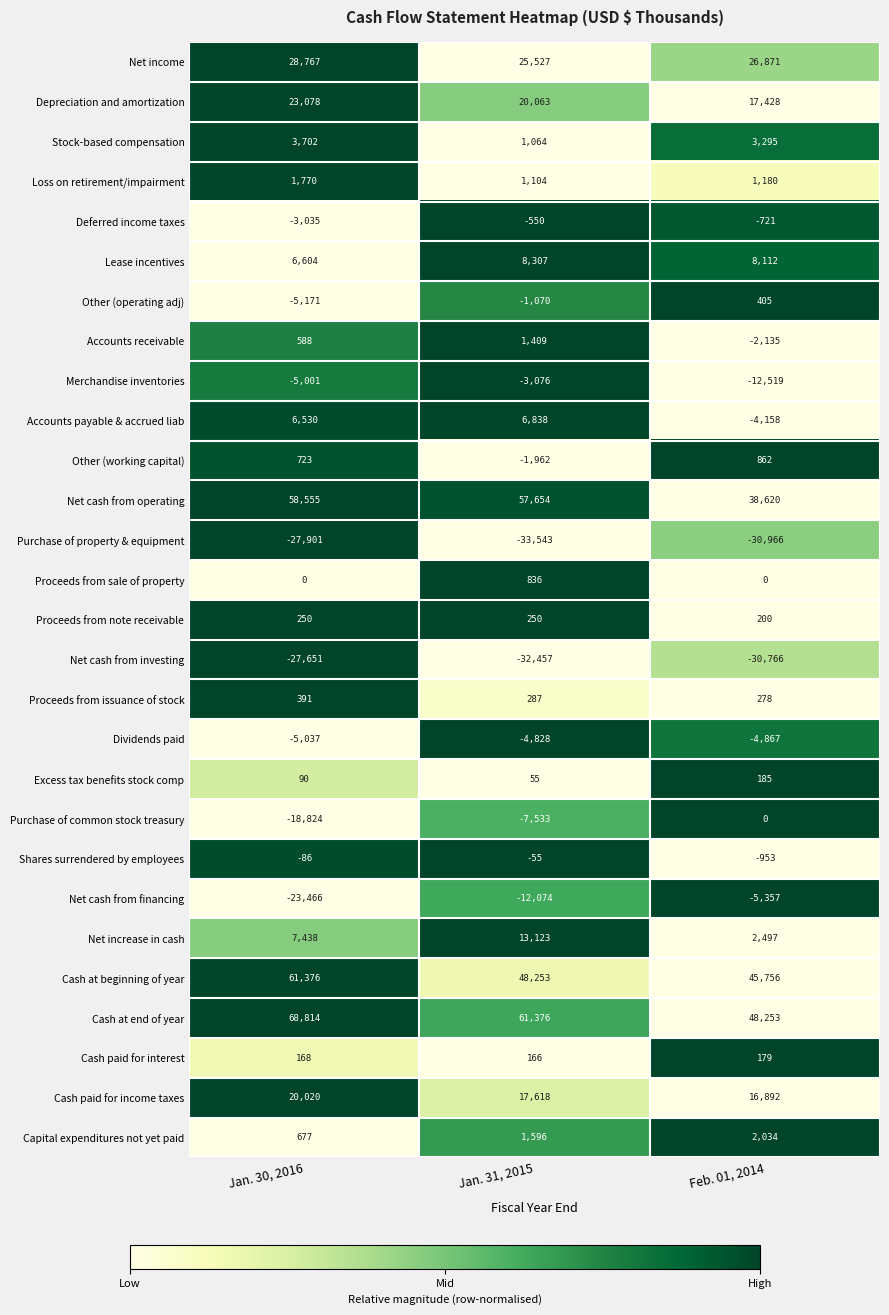

Which series changed the most between Jan. 31, 2015 and Feb. 01, 2014?

Net cash from operating